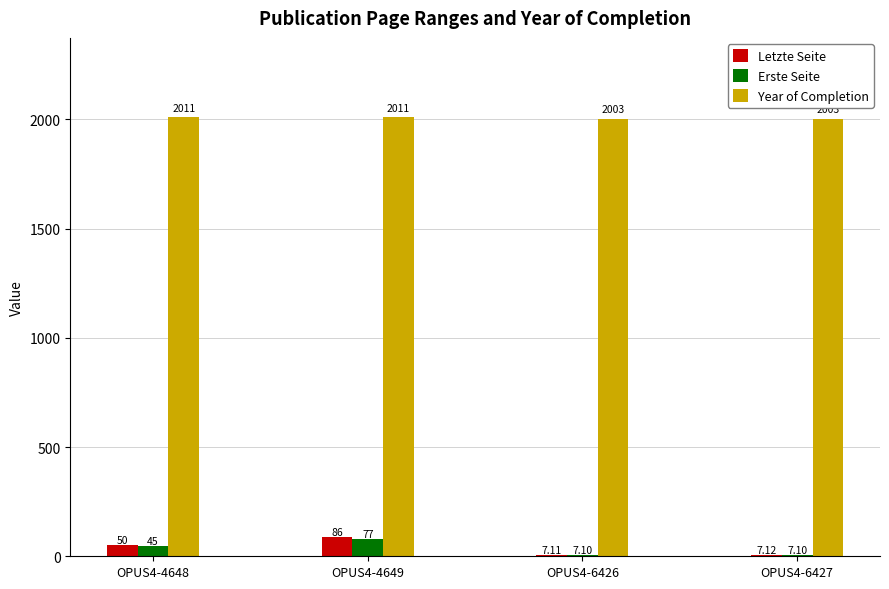

Is the value of Erste Seite at OPUS4-4648 greater than the value of Year of Completion at OPUS4-6426?

No